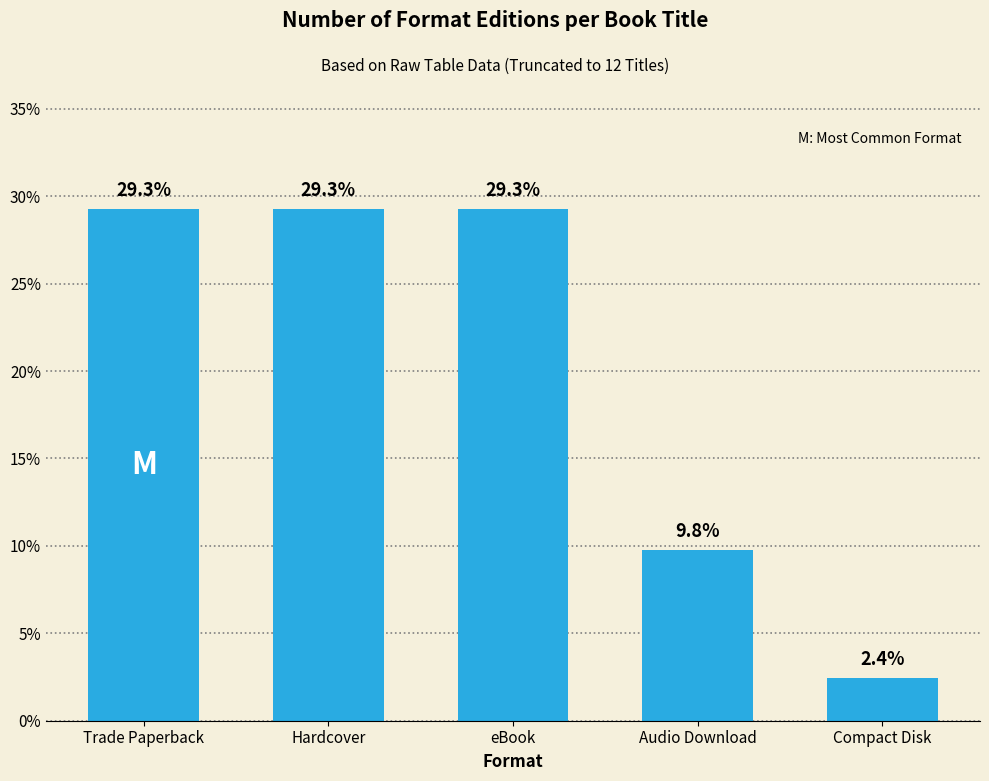

At which category does the chart reach its minimum across all series?

Compact Disk